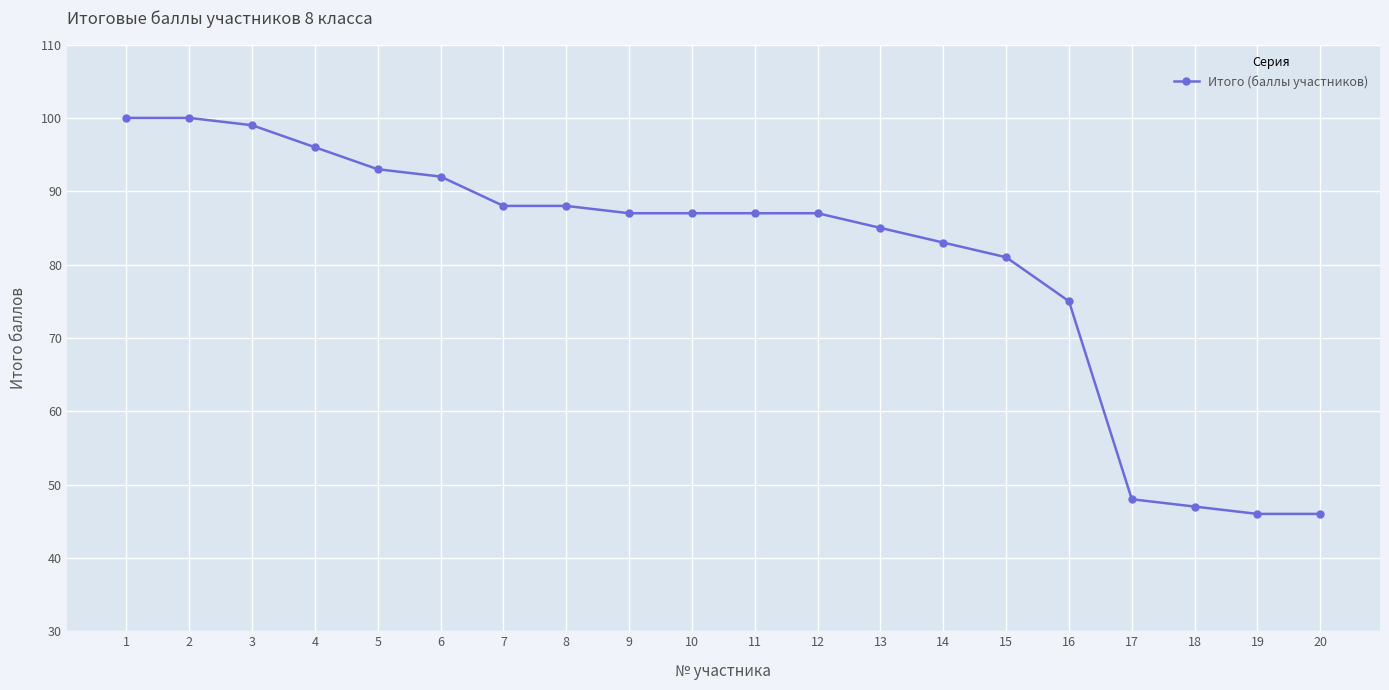

The chart shows a value of 55 at 14. True or false?

False